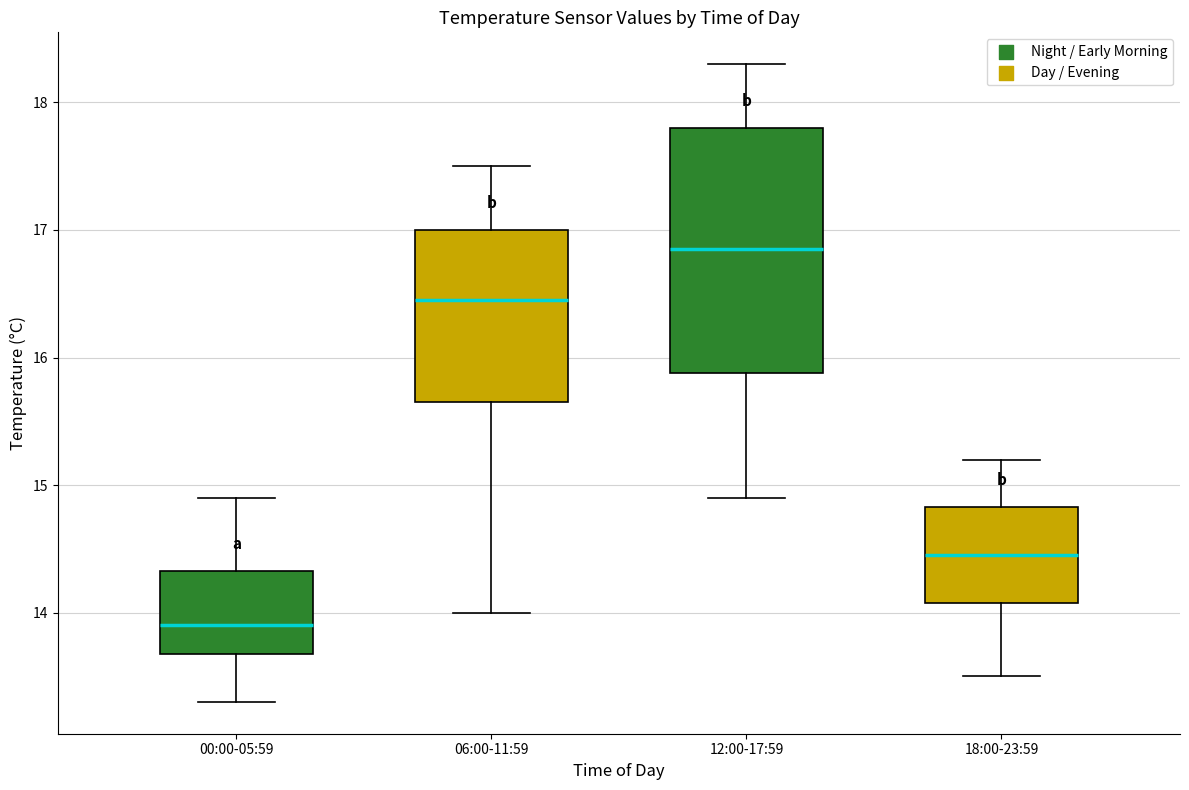

Reading left to right, read every box against the y-axis: the position of its median line, the range the box covers, and the ends of its whiskers. The values are not printed on the chart, so give them approximately, as read against the axis.

00:00-05:59: median 13.9, box 13.7 to 14.3, whiskers 13.3 to 14.9
06:00-11:59: median 16.5, box 15.7 to 17.0, whiskers 14.0 to 17.5
12:00-17:59: median 16.9, box 15.9 to 17.8, whiskers 14.9 to 18.3
18:00-23:59: median 14.5, box 14.1 to 14.8, whiskers 13.5 to 15.2